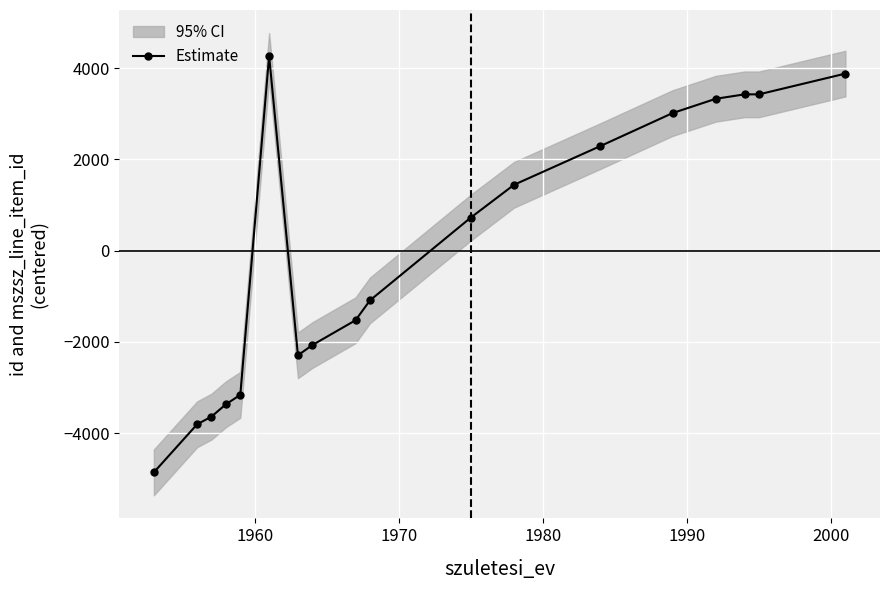

What is the value of the Estimate point at the 12th from the left?

1444.7